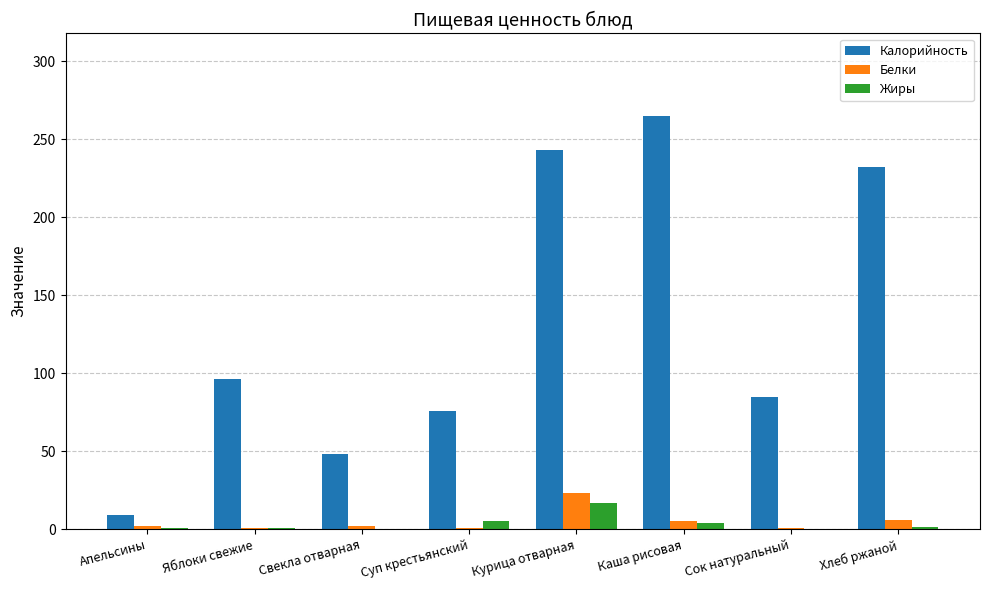

What is the greatest value displayed?

265.0